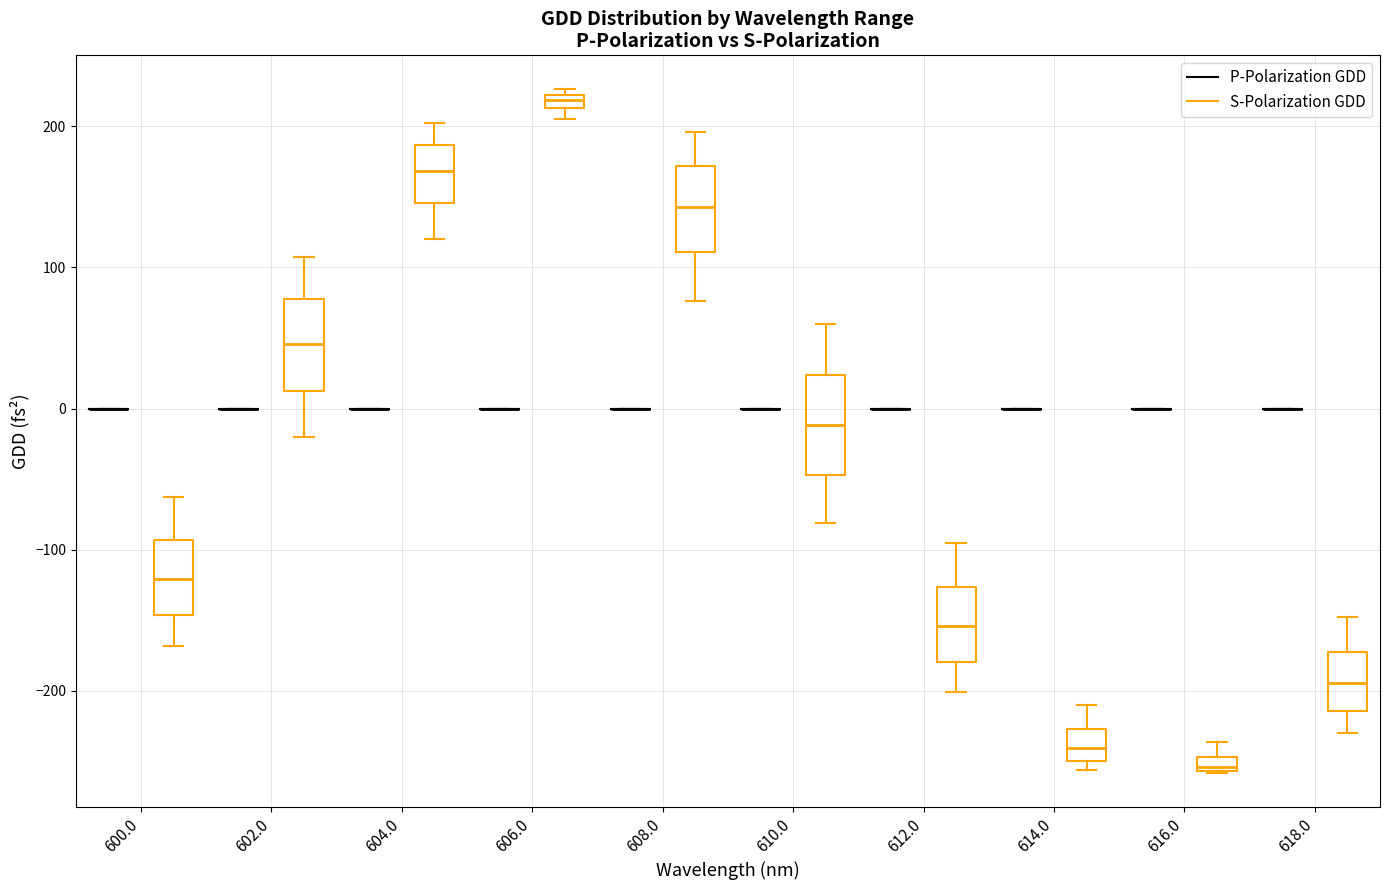

Where is the lower edge of the box for 610.0 (S-Polarization GDD) on the y-axis? The values are not printed on the chart, so give them approximately, as read against the axis.

-50